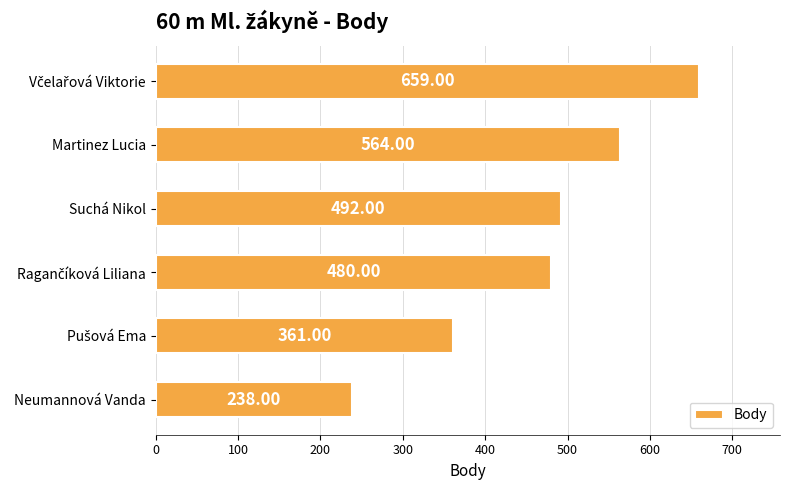

What is the difference between the second highest and second lowest values?

203